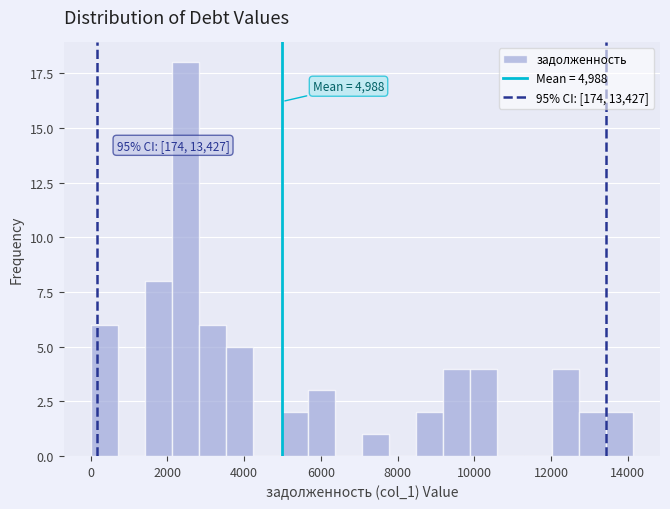

Read against the x-axis, roughly where is the centre of the tallest bar?

2400